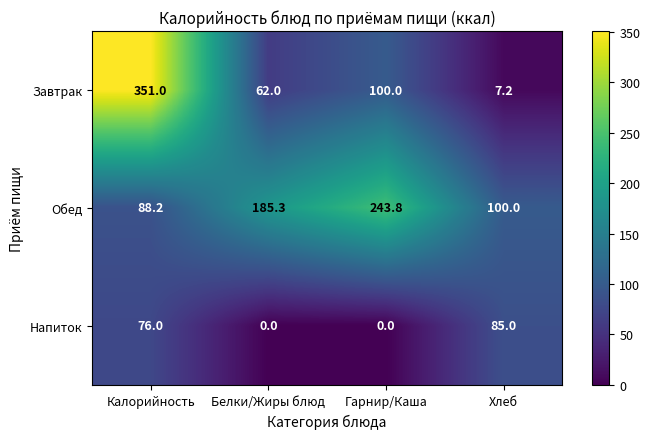

Reading left to right, extract all data points from this chart.

Завтрак: Калорийность=351.0	Белки/Жиры блюд=62.0	Гарнир/Каша=100.0	Хлеб=7.2
Обед: Калорийность=88.2	Белки/Жиры блюд=185.3	Гарнир/Каша=243.8	Хлеб=100.0
Напиток: Калорийность=76.0	Белки/Жиры блюд=0.0	Гарнир/Каша=0.0	Хлеб=85.0